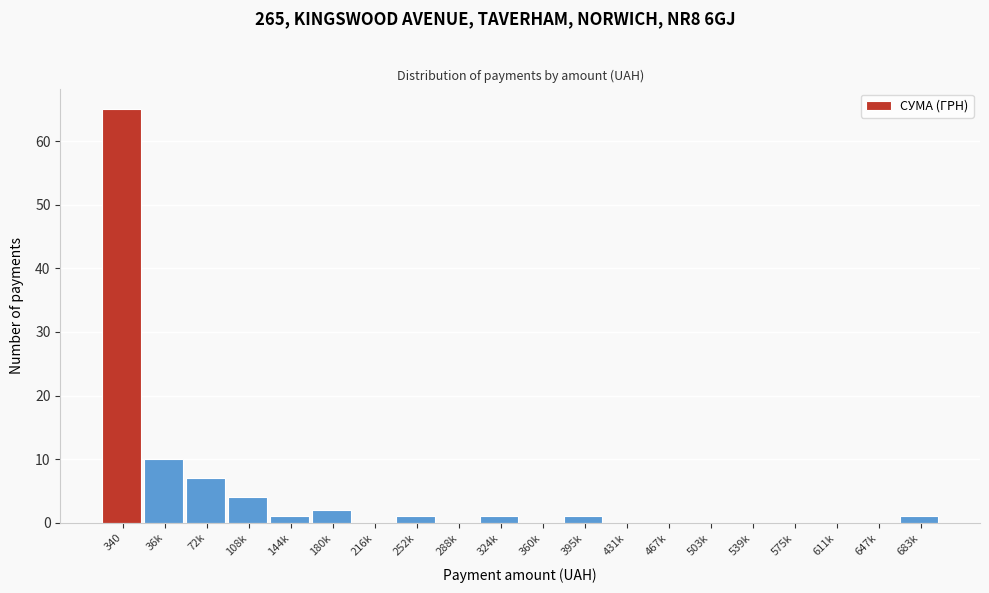

Reading right to left, extract all data points from this chart.

683k=1	647k=0	611k=0	575k=0	539k=0	503k=0	467k=0	431k=0	395k=1	360k=0	324k=1	288k=0	252k=1	216k=0	180k=2	144k=1	108k=4	72k=7	36k=10	340=65